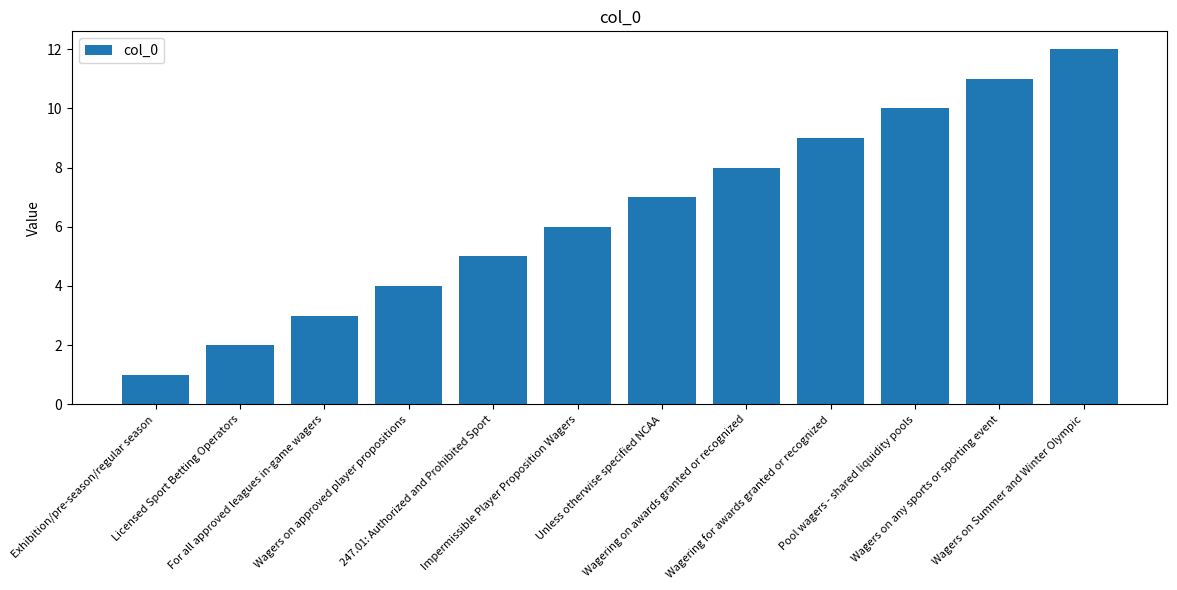

True or false: the data shows 10 at Pool wagers - shared liquidity pools.

True